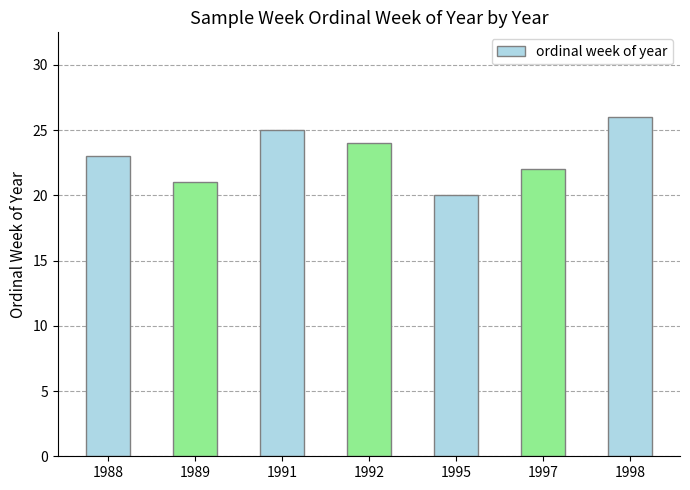

Does the chart contain any negative values?

No